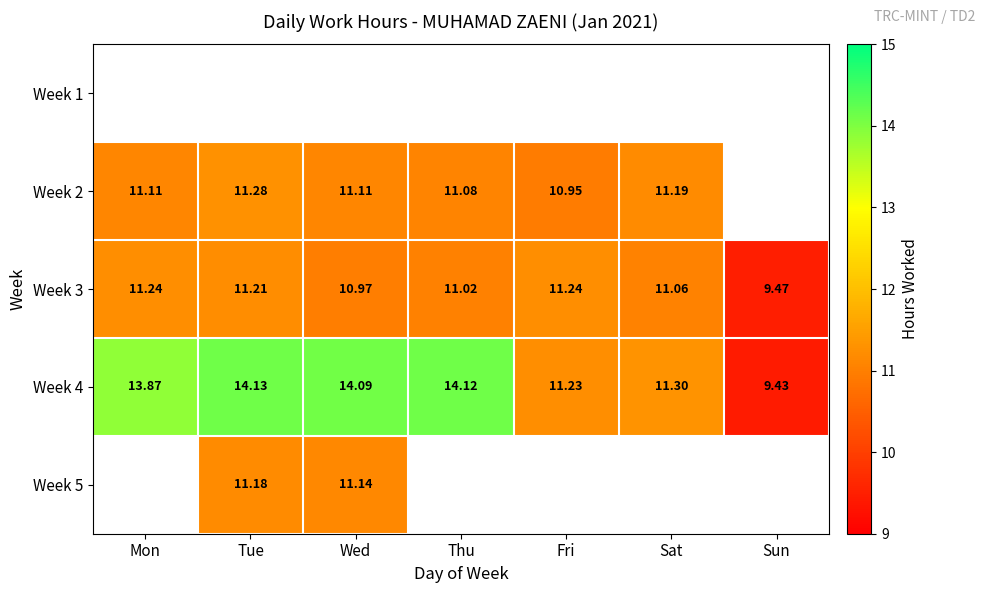

Where does the Week 3 series first go above 11?

Mon